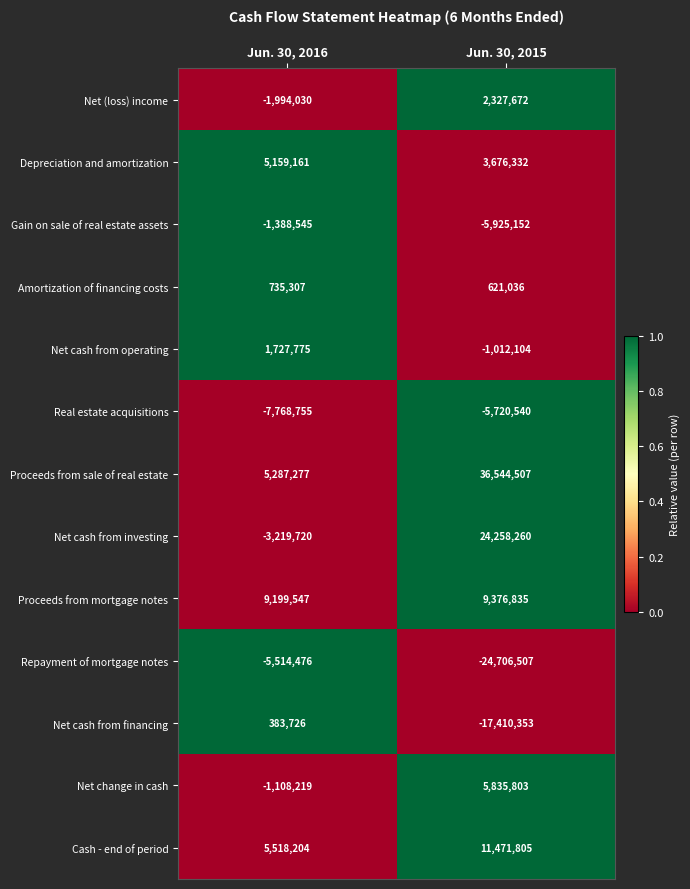

What value does the Net cash from investing series have at Jun. 30, 2015?

24258260